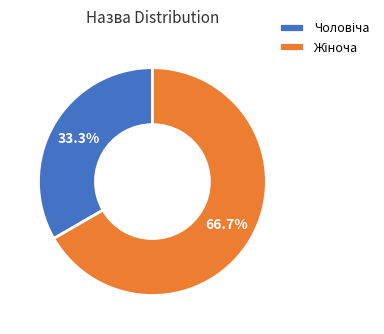

To the nearest percent, what is the average slice percentage?

50%